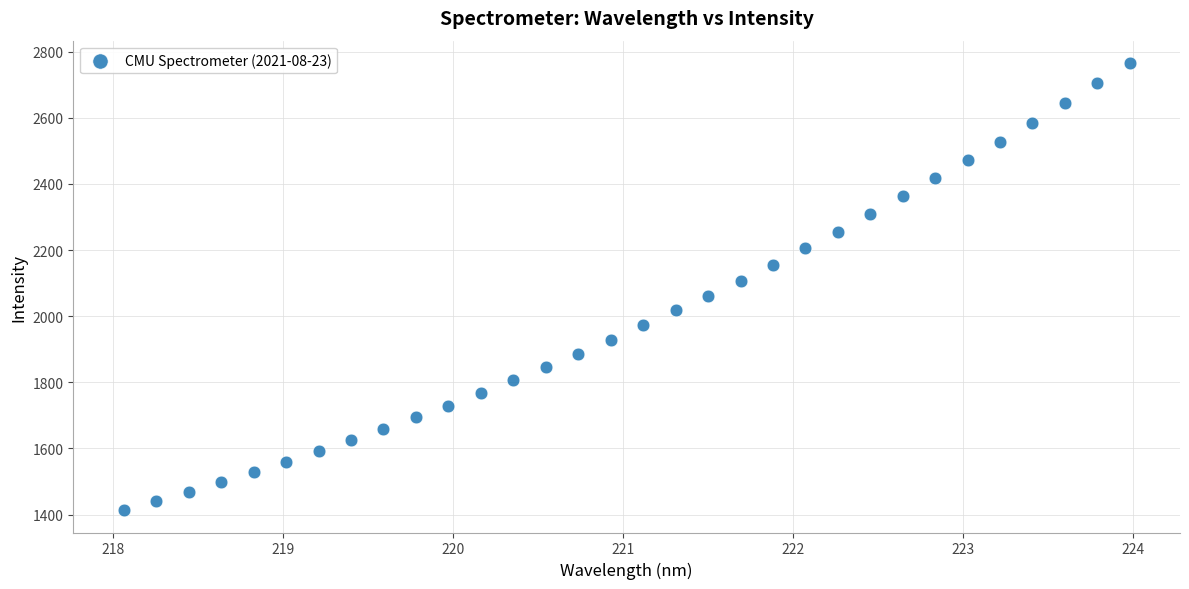

What is the range of X values (max minus min)?

5.9